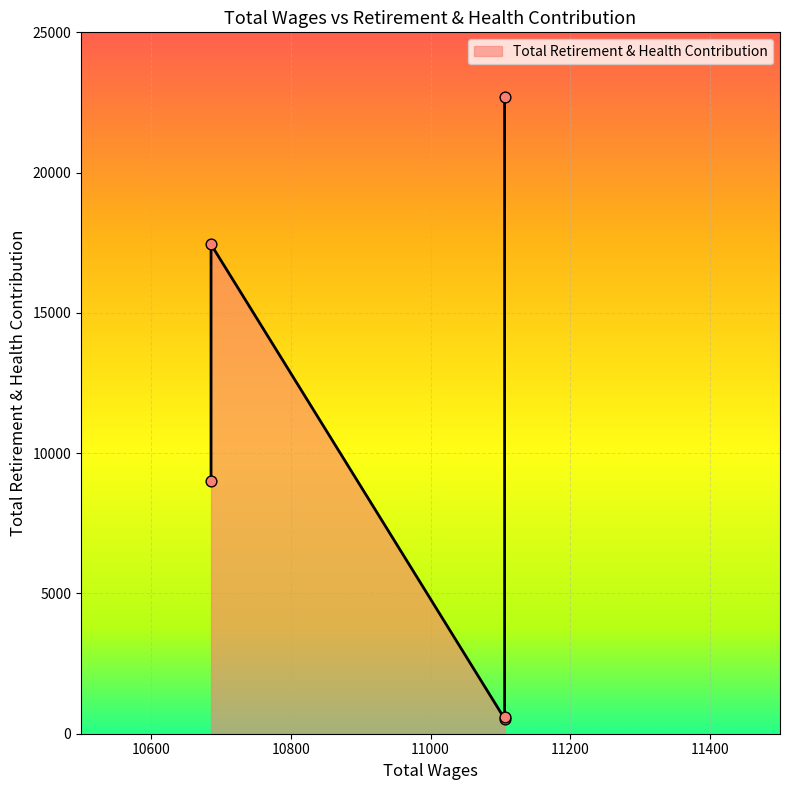

Between 3 and 1, which is larger?

3